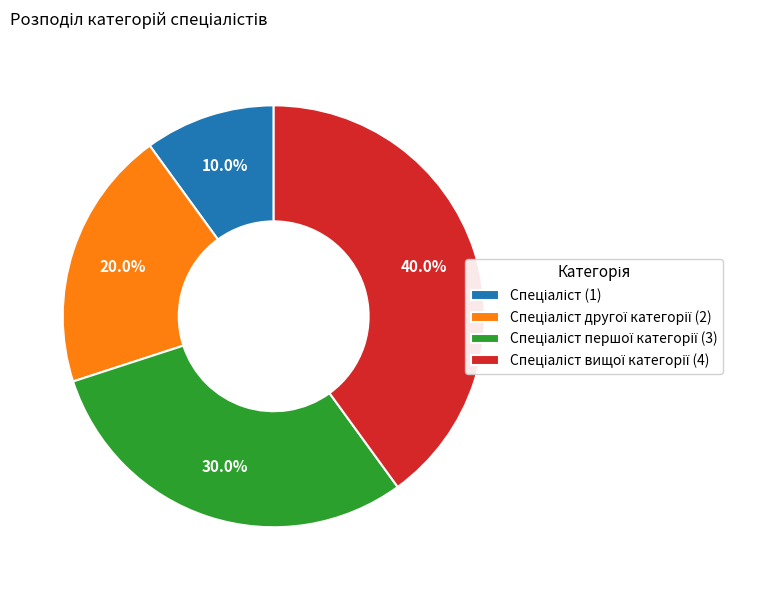

How many slices are in this pie chart?

4